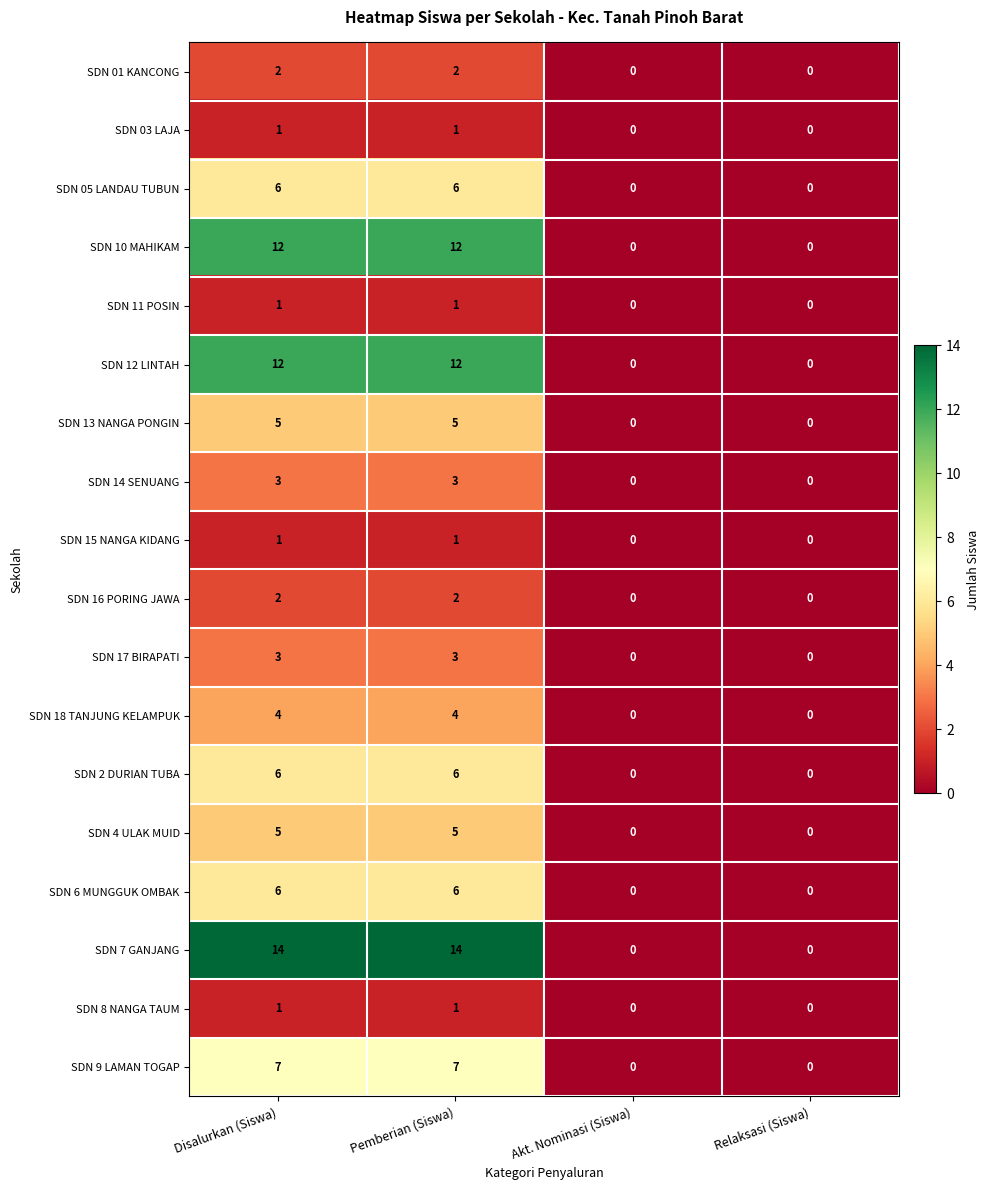

The SDN 6 MUNGGUK OMBAK series shows 3 at Disalurkan (Siswa). True or false?

False